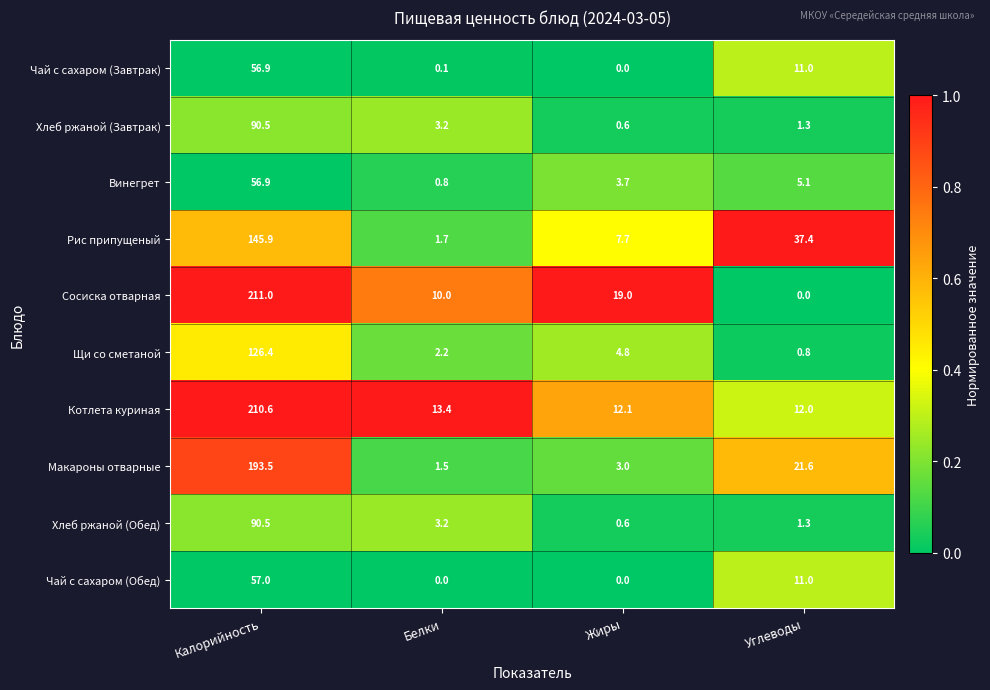

What is the greatest value displayed?

211.0